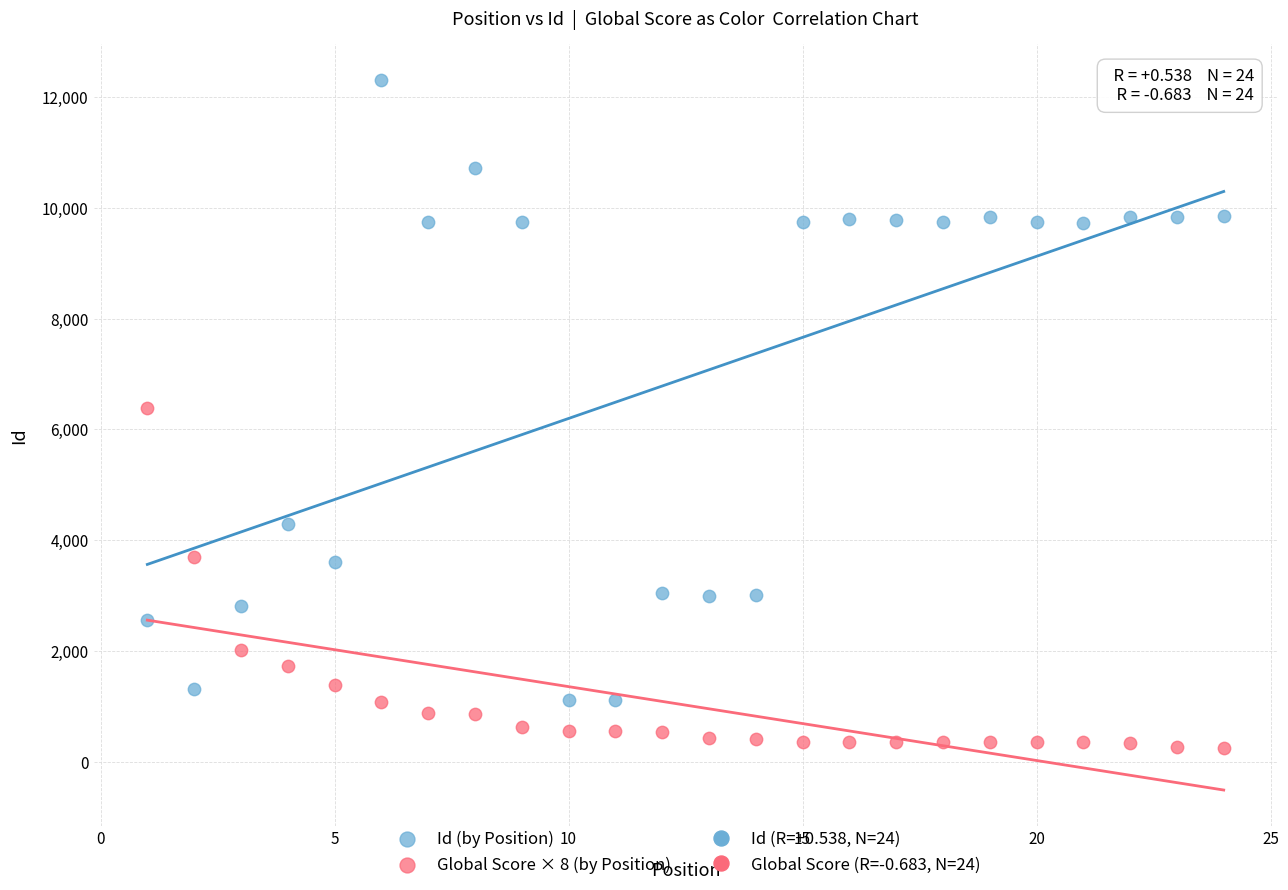

In the Id (by Position) series, what Y value is closest to 6718?

4286